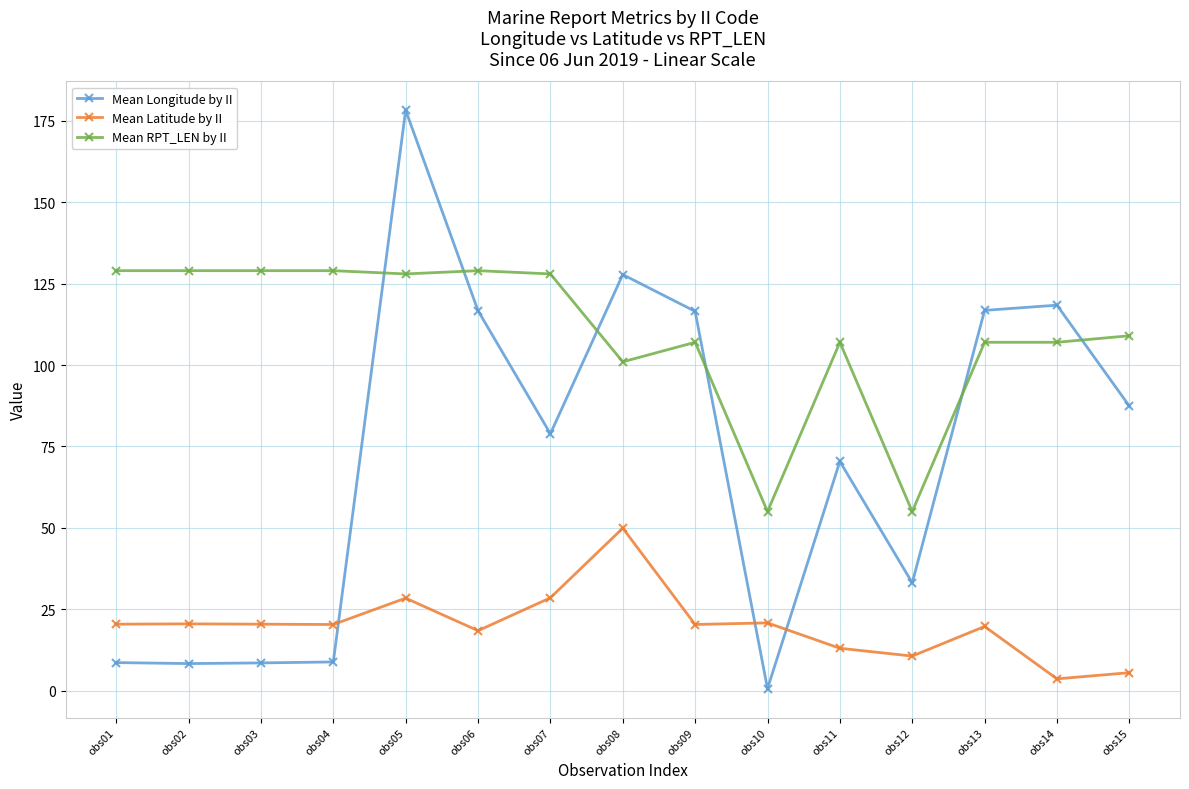

Is the value of Mean Latitude by II at obs02 greater than the value of Mean RPT_LEN by II at obs07?

No